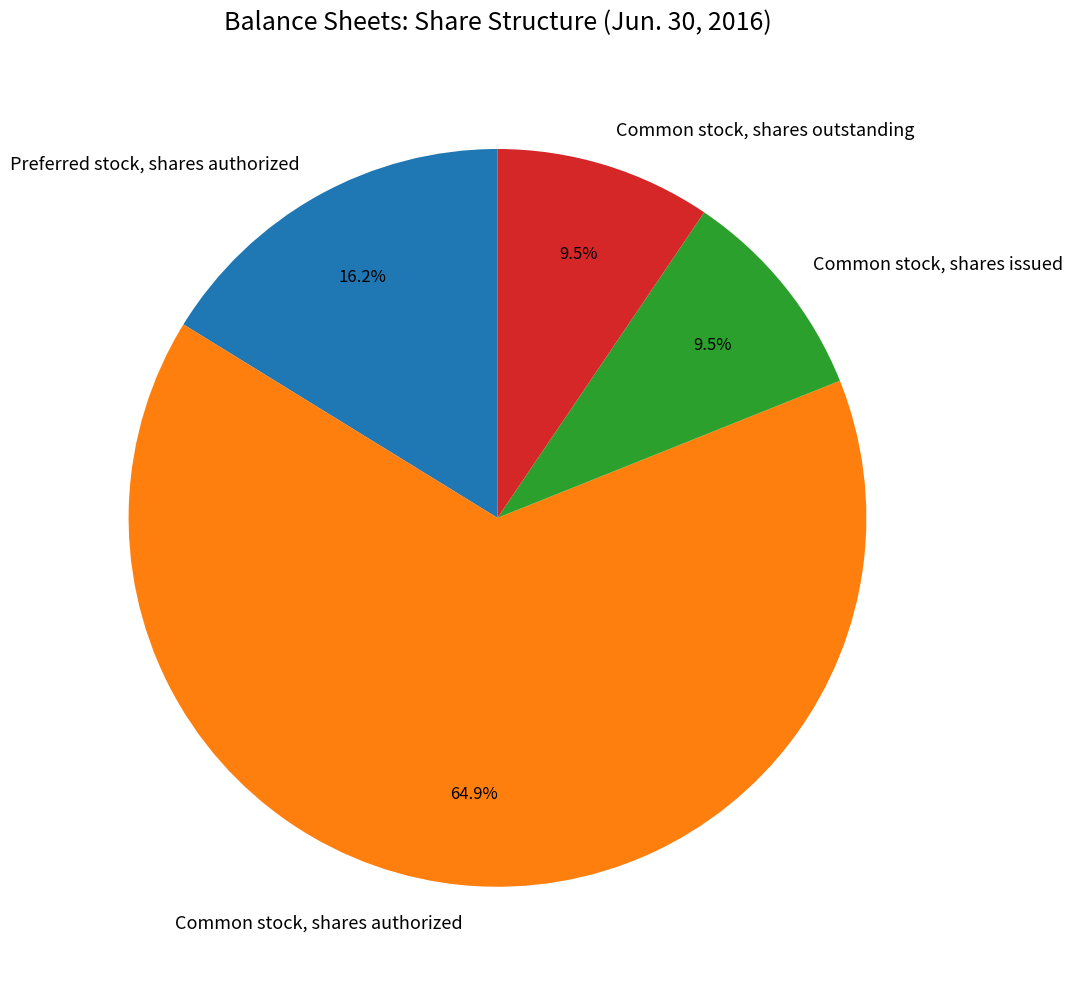

Which category has the biggest portion of the pie?

Common stock, shares authorized